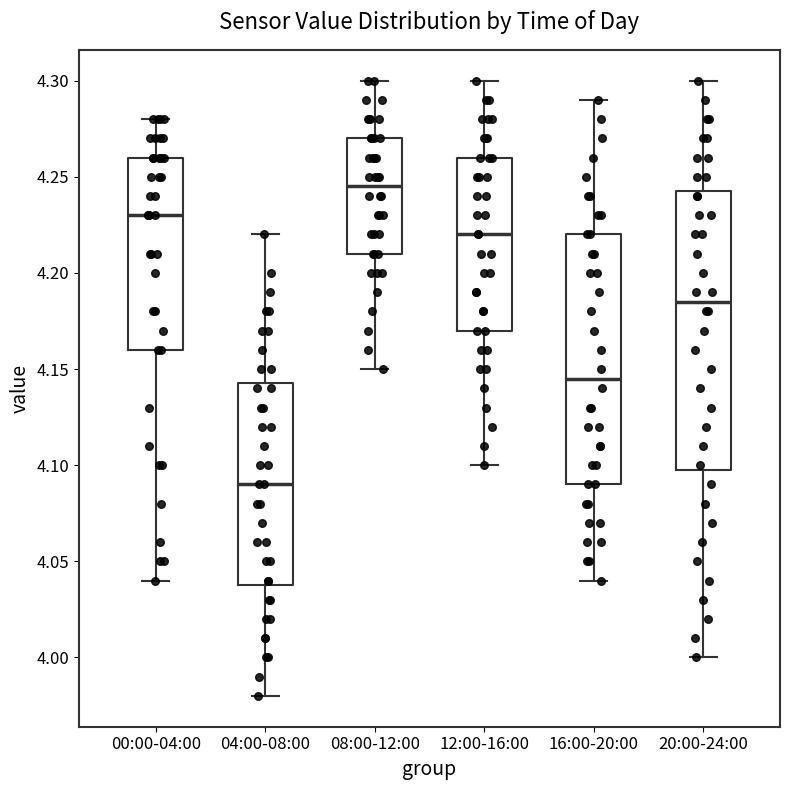

Reading left to right, transcribe this box plot: for each box, give where its median line is, the range the box spans, and where its two whiskers end, as read against the y-axis. The values are not printed on the chart, so give them approximately, as read against the axis.

00:00-04:00: median 4.230, box 4.160 to 4.260, whiskers 4.040 to 4.280
04:00-08:00: median 4.090, box 4.040 to 4.145, whiskers 3.980 to 4.220
08:00-12:00: median 4.245, box 4.210 to 4.270, whiskers 4.150 to 4.300
12:00-16:00: median 4.220, box 4.170 to 4.260, whiskers 4.100 to 4.300
16:00-20:00: median 4.145, box 4.090 to 4.220, whiskers 4.040 to 4.290
20:00-24:00: median 4.185, box 4.100 to 4.245, whiskers 4.000 to 4.300